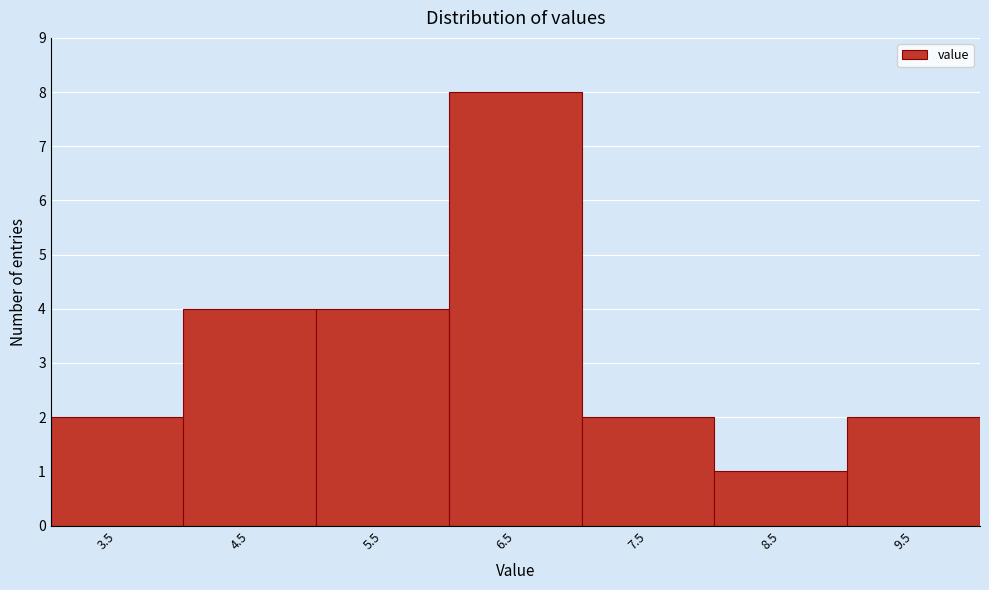

Reading right to left, extract all data points from this chart.

9.5=2	8.5=1	7.5=2	6.5=8	5.5=4	4.5=4	3.5=2